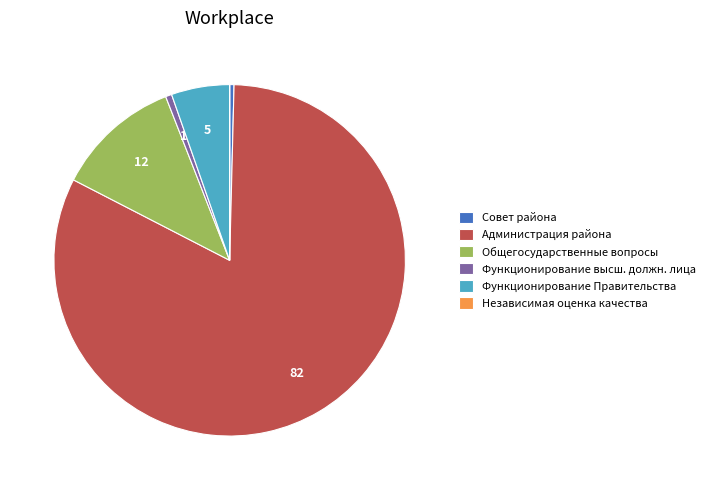

Which has a higher value, Администрация района or Совет района?

Администрация района